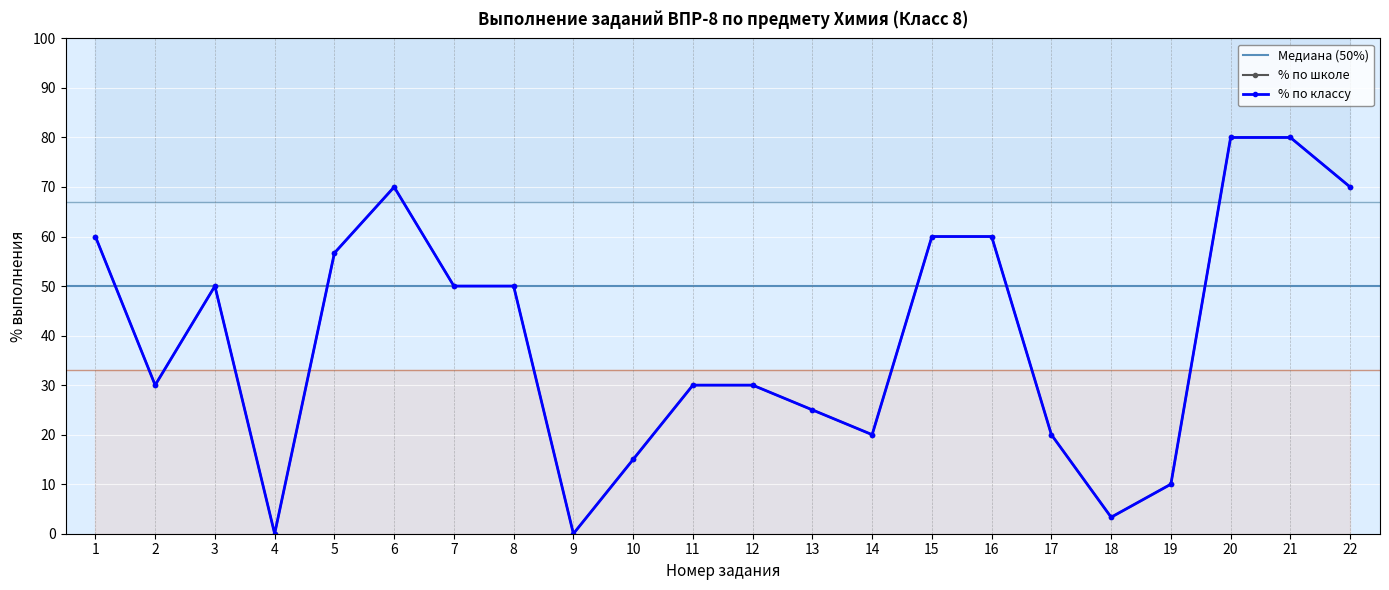

How many series are shown in this chart?

2